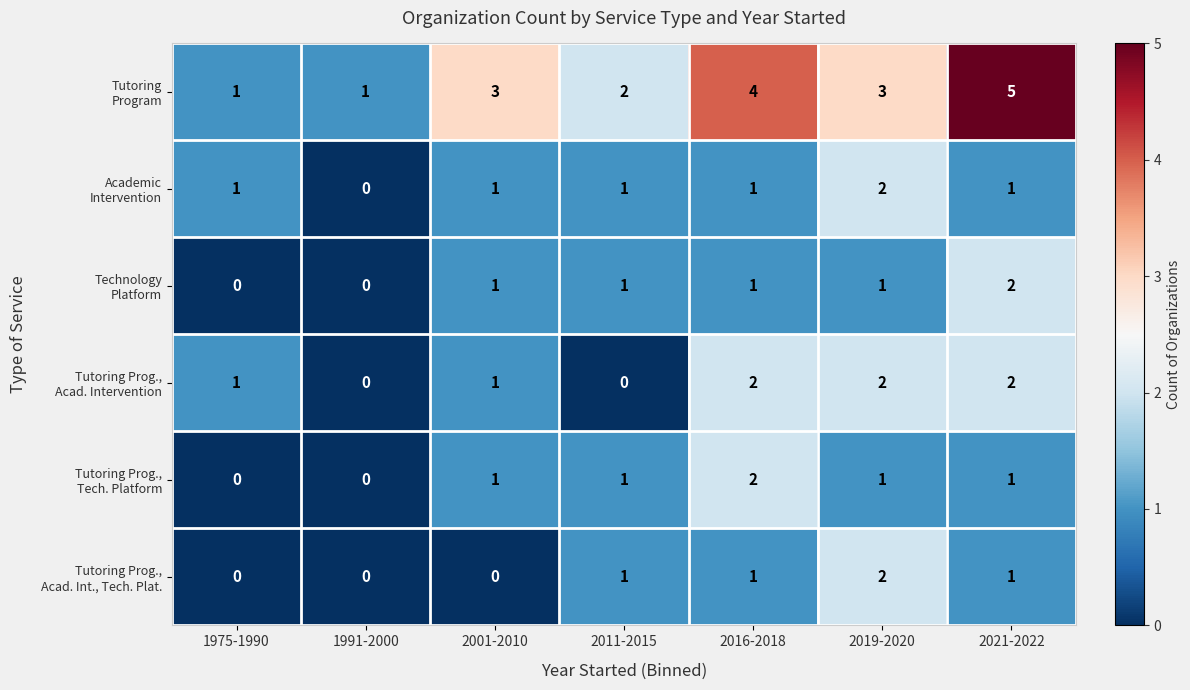

How many series are shown in this chart?

6